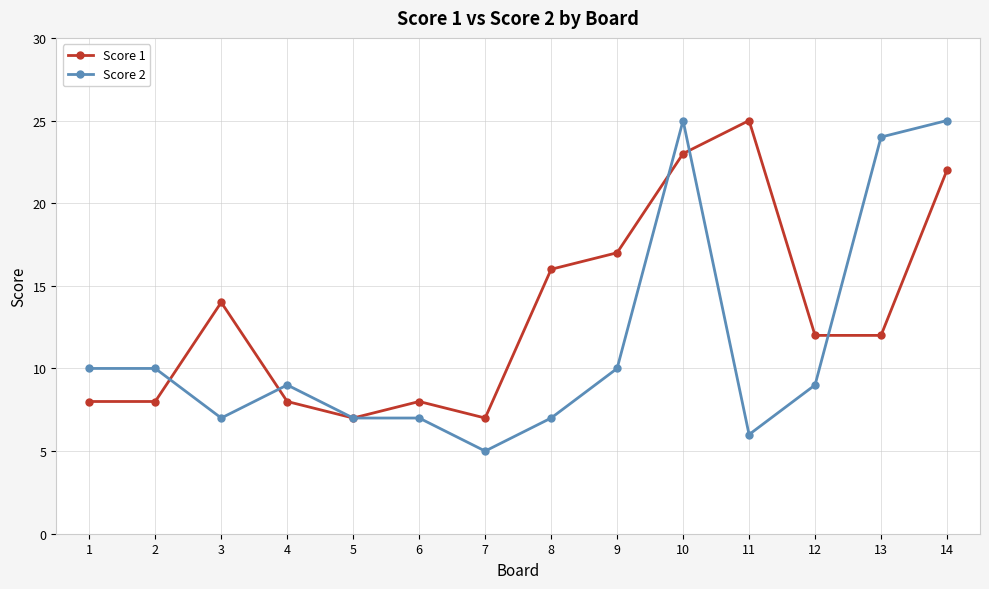

Which category has the lowest value across all series?

7